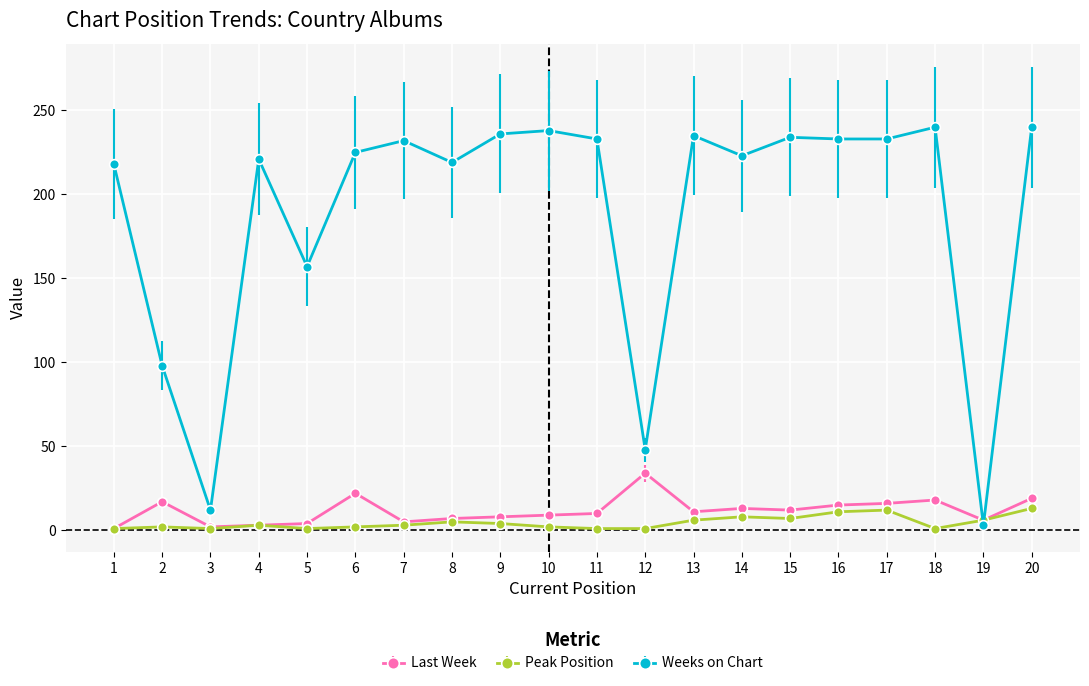

What is the maximum value for Last Week?

34